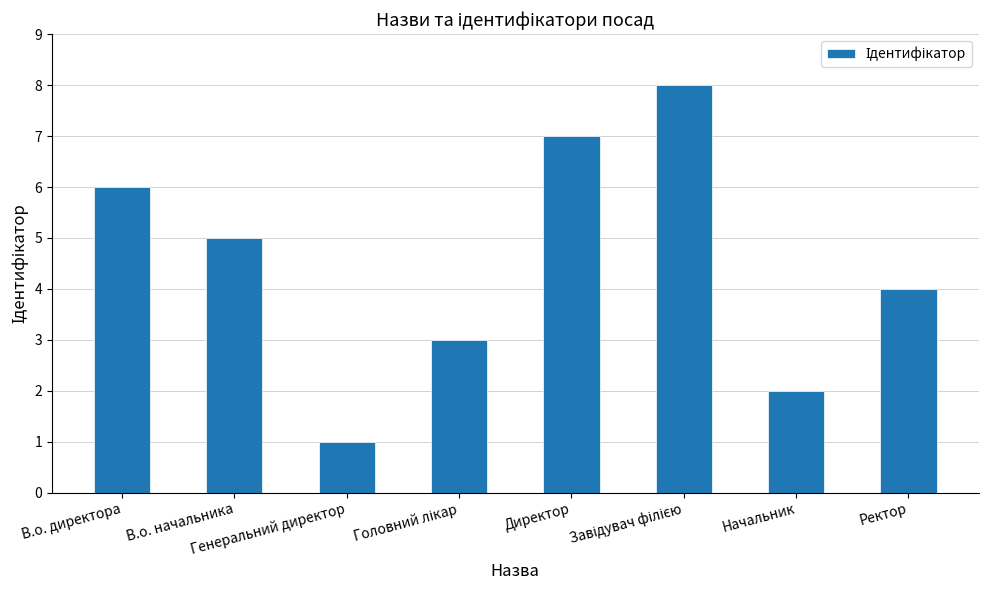

Are the bars horizontal?

No